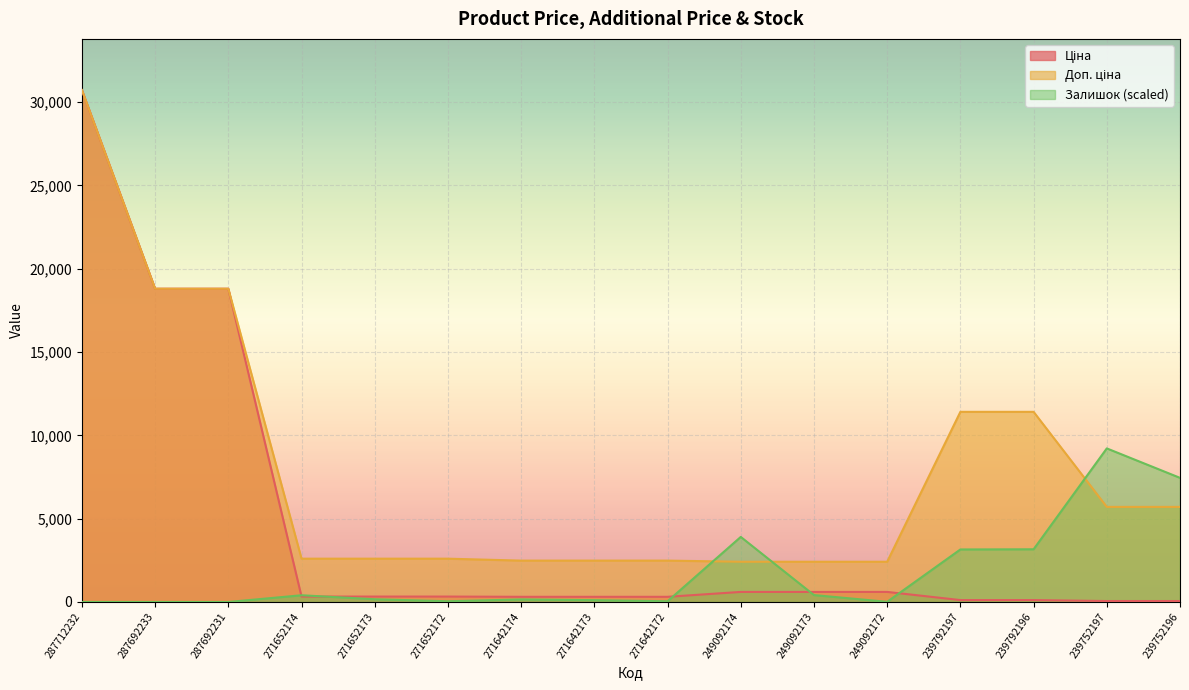

What is the value of the Залишок point at the 5th from the left?

163.6